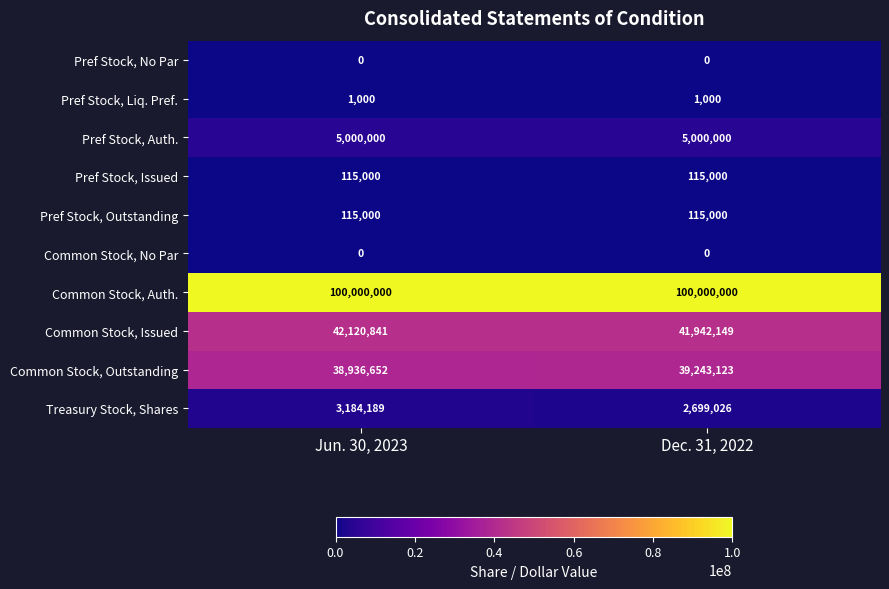

Which series has the largest total across all categories?

Common Stock, Auth.